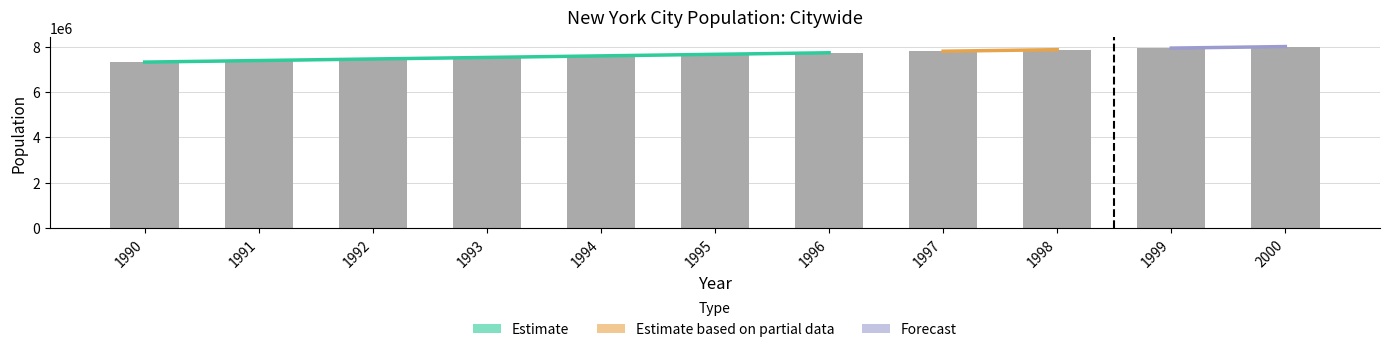

The chart shows a value of 7596853 at 1994. True or false?

True